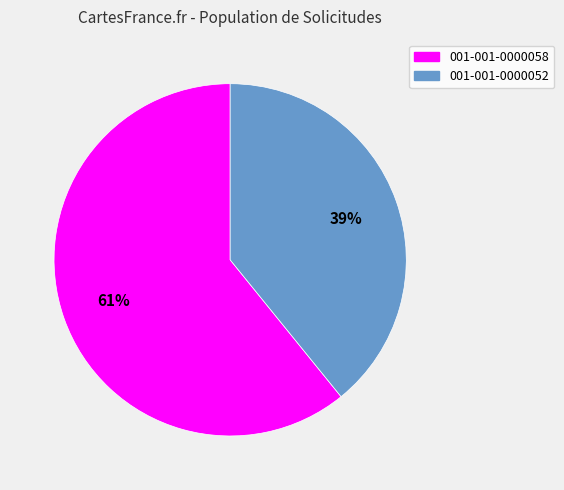

To the nearest percent, what portion does 001-001-0000058 represent?

61%